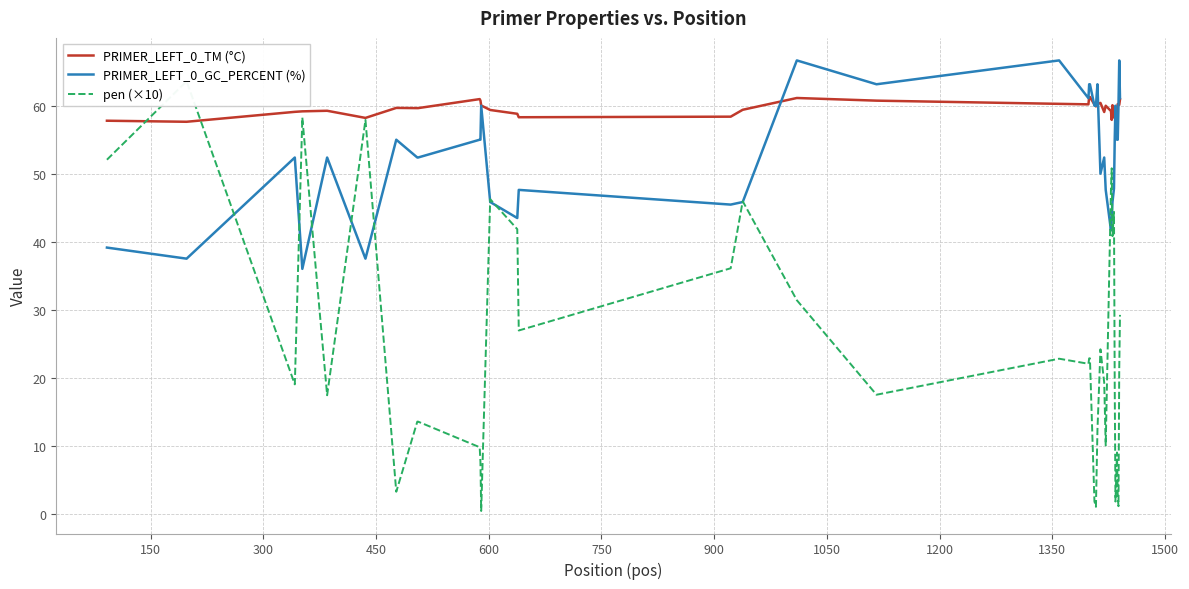

True or false: PRIMER_LEFT_0_TM (°C) and pen (×10) intersect in this chart.

True